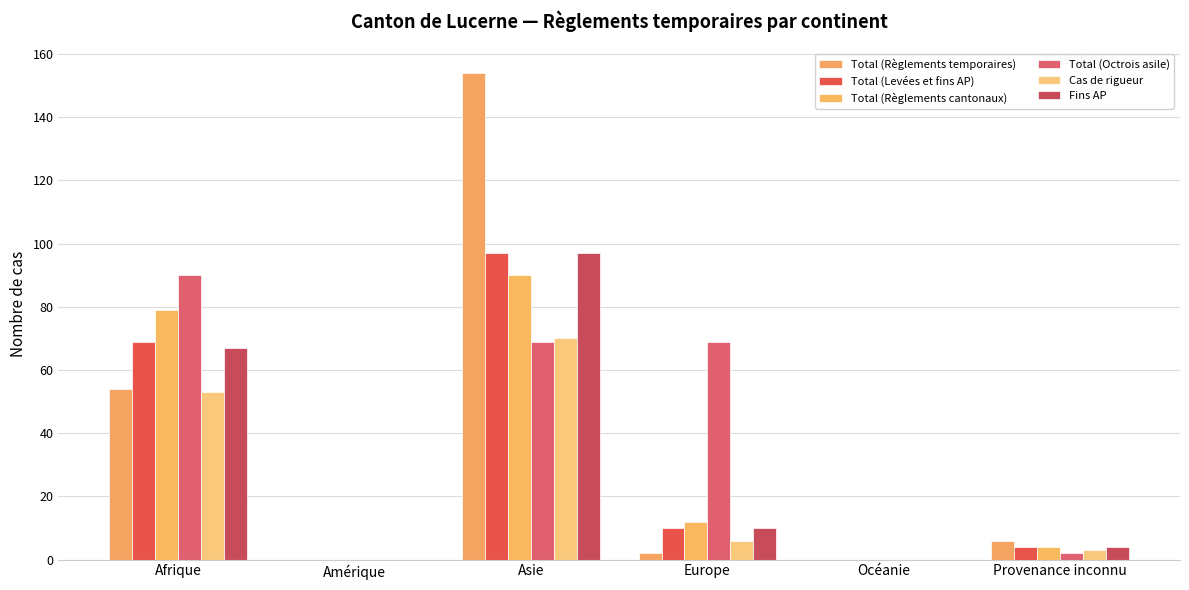

Count the number of categories in the chart.

6